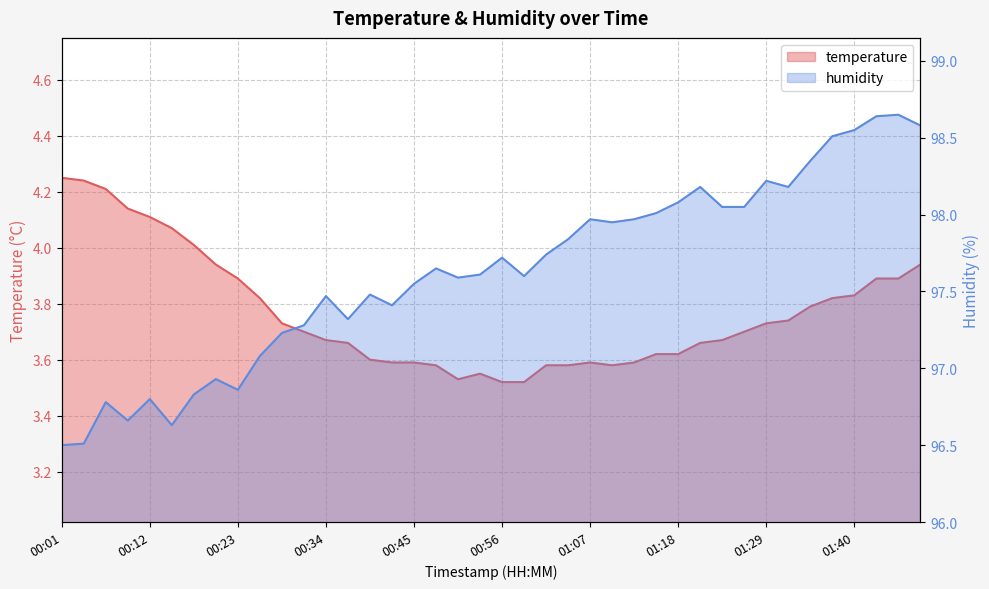

In temperature, how many points are higher than both neighbors (excluding endpoints)?

2